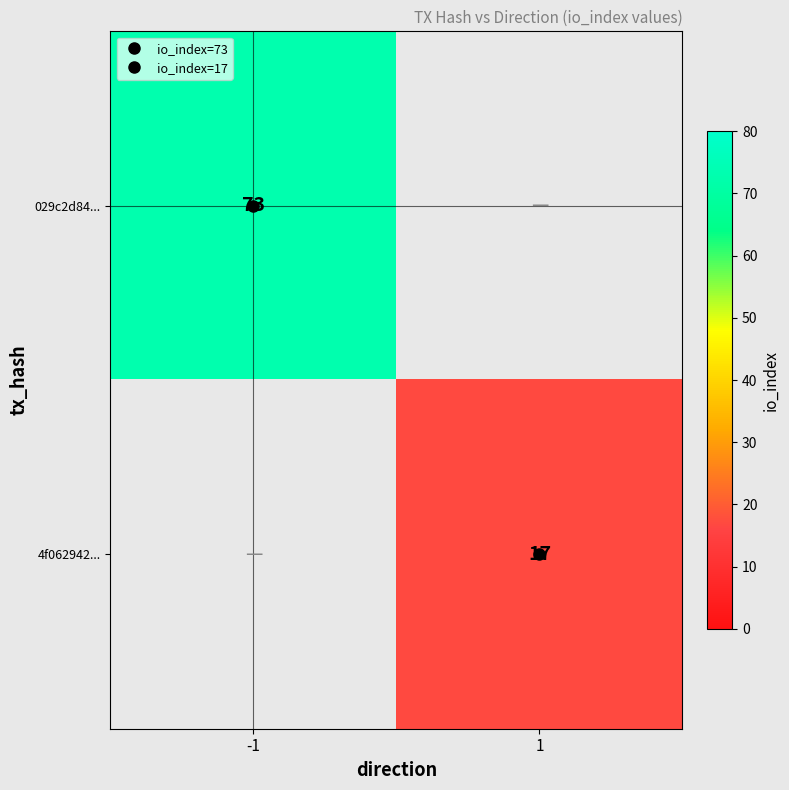

What is the sum of all 4f062942... values?

17